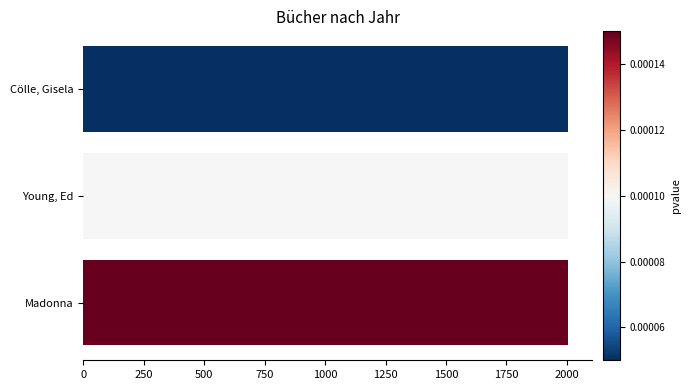

What value does the data have at Young, Ed?

2004